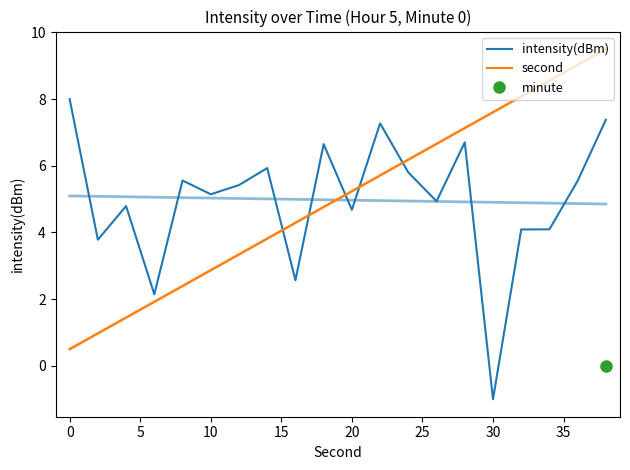

What is the maximum value shown in the chart?

9.5